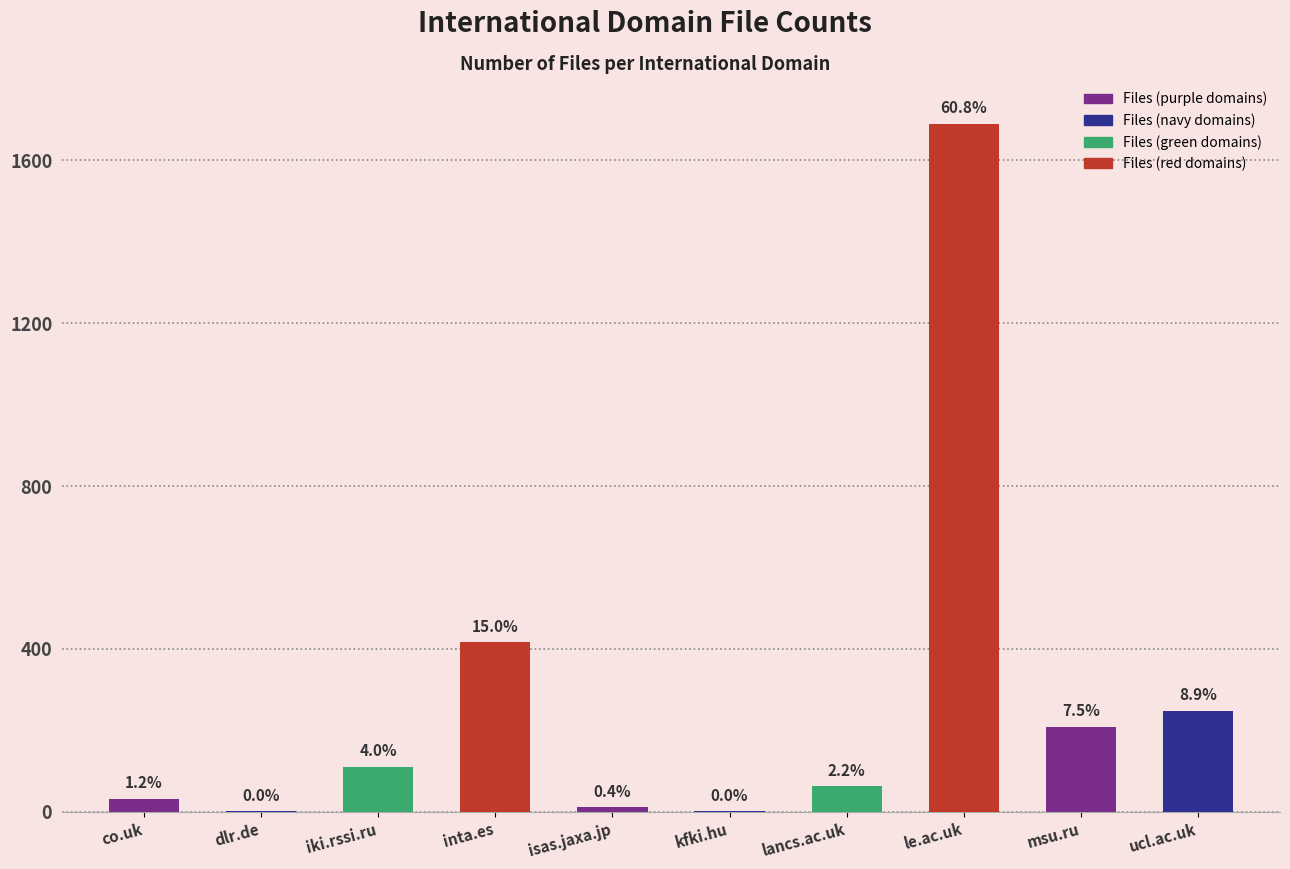

Where does the data first go above 111?

inta.es